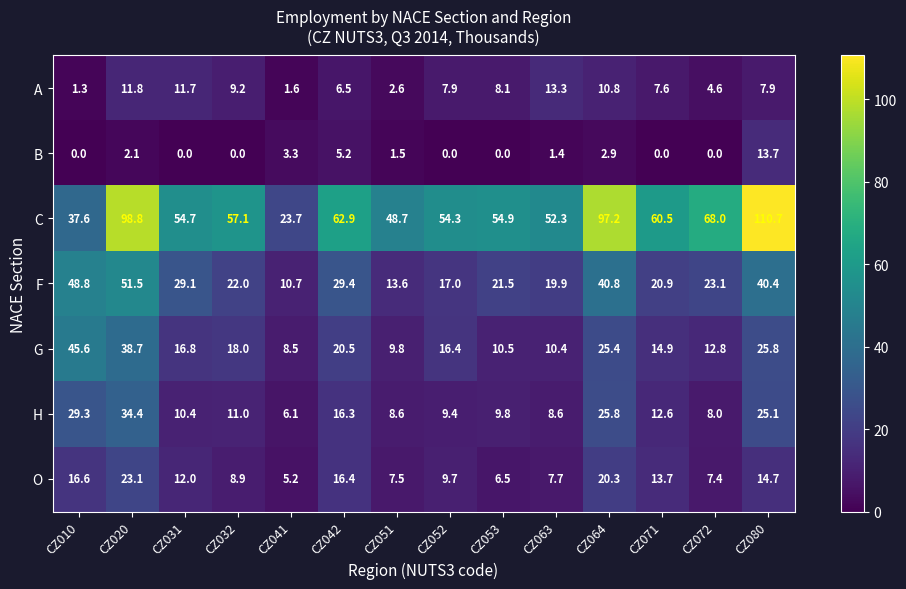

At CZ051, list the series in order from largest to smallest.

C, F, G, H, O, A, B